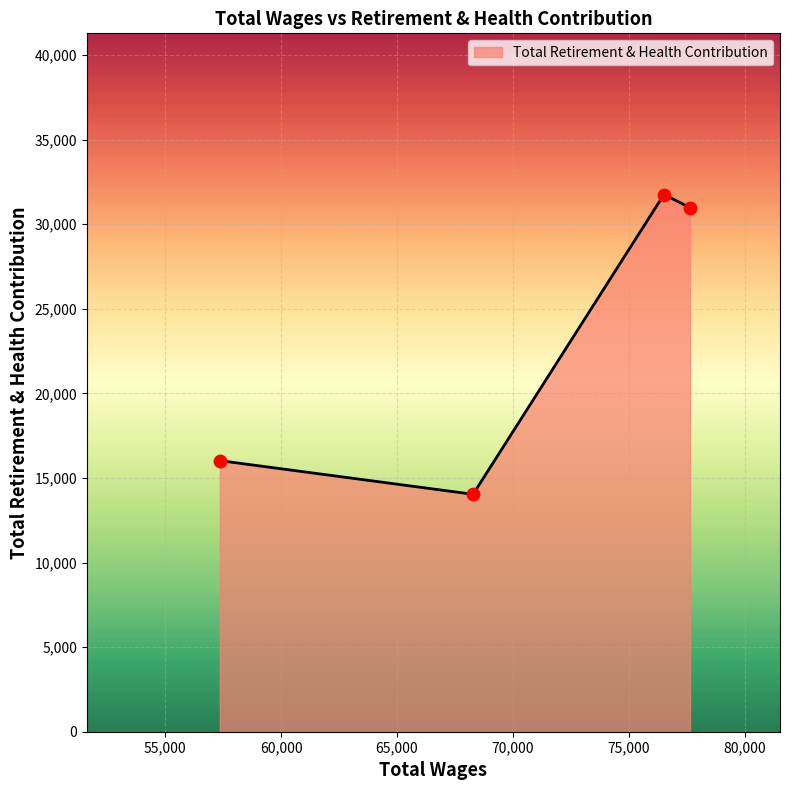

What is the greatest value displayed?

31755